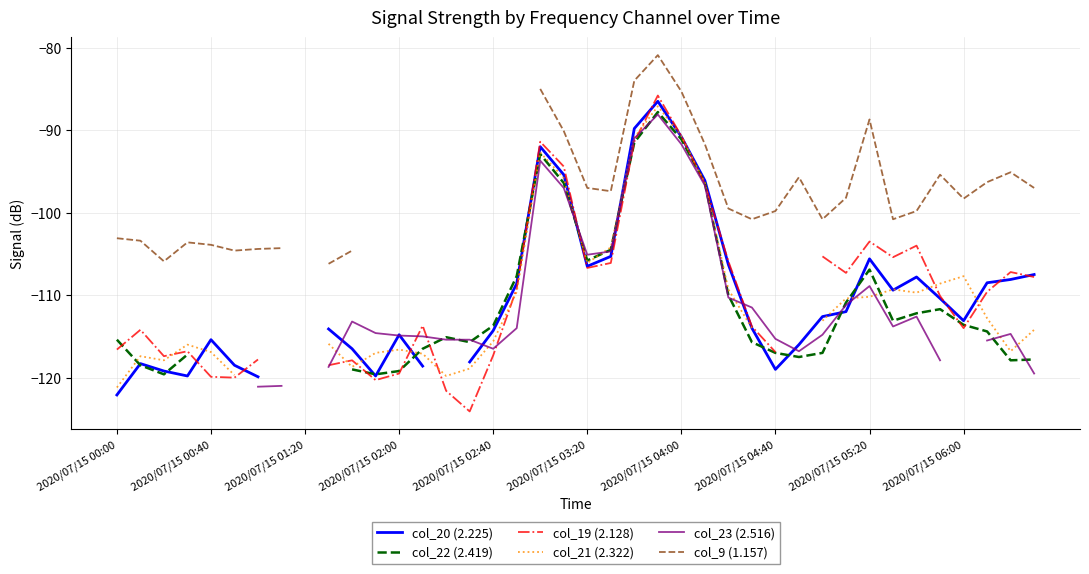

Where is col_19 (2.128) nearest to the value -104?

34